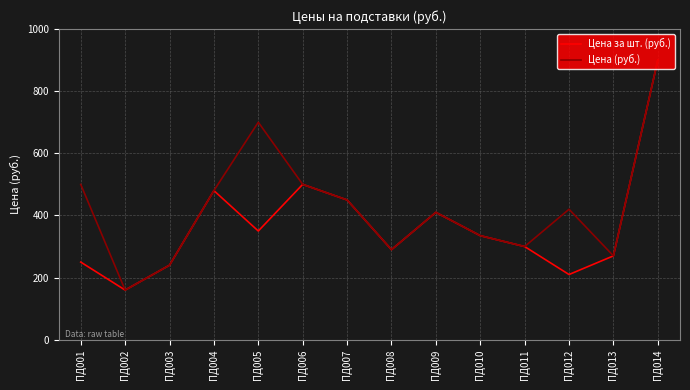

What is the difference between the second highest and second lowest values in the Цена (руб.) series?

460